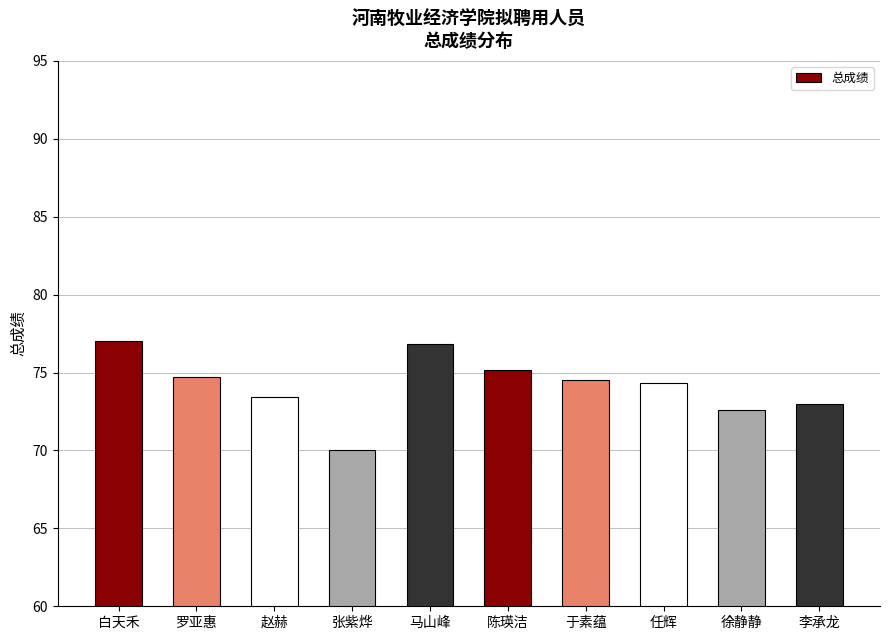

What is the change in value from 任辉 to 李承龙?

-1.4